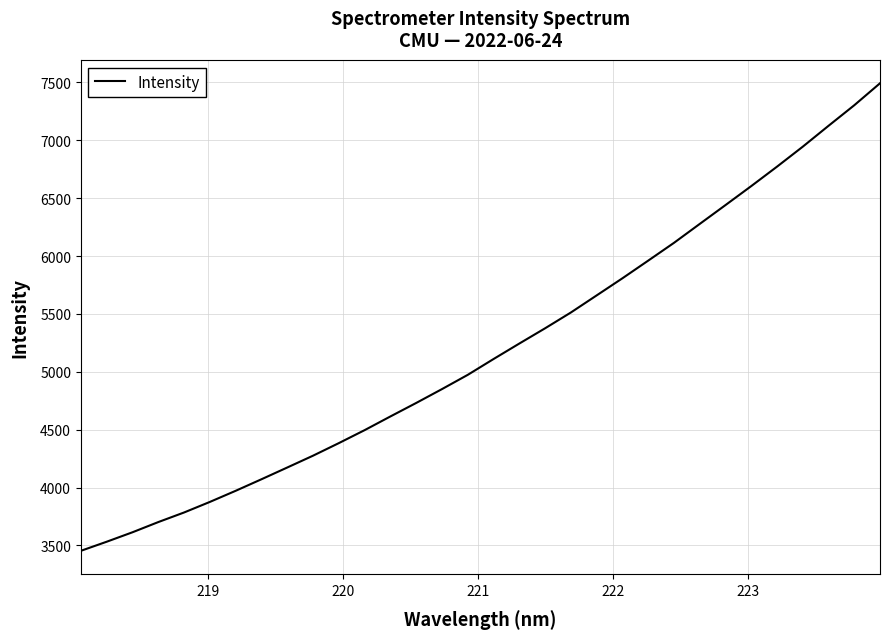

What is the difference between the maximum and minimum values?

4038.9